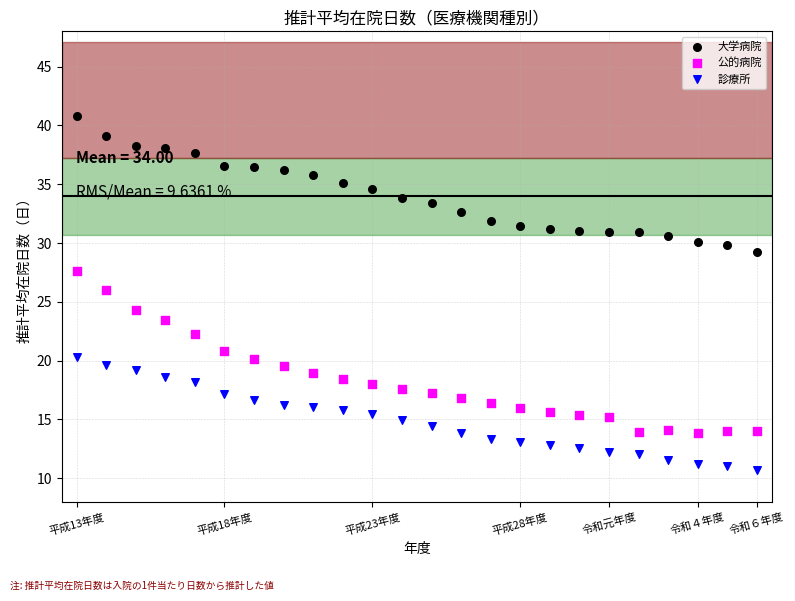

Which series contains the highest Y value?

大学病院